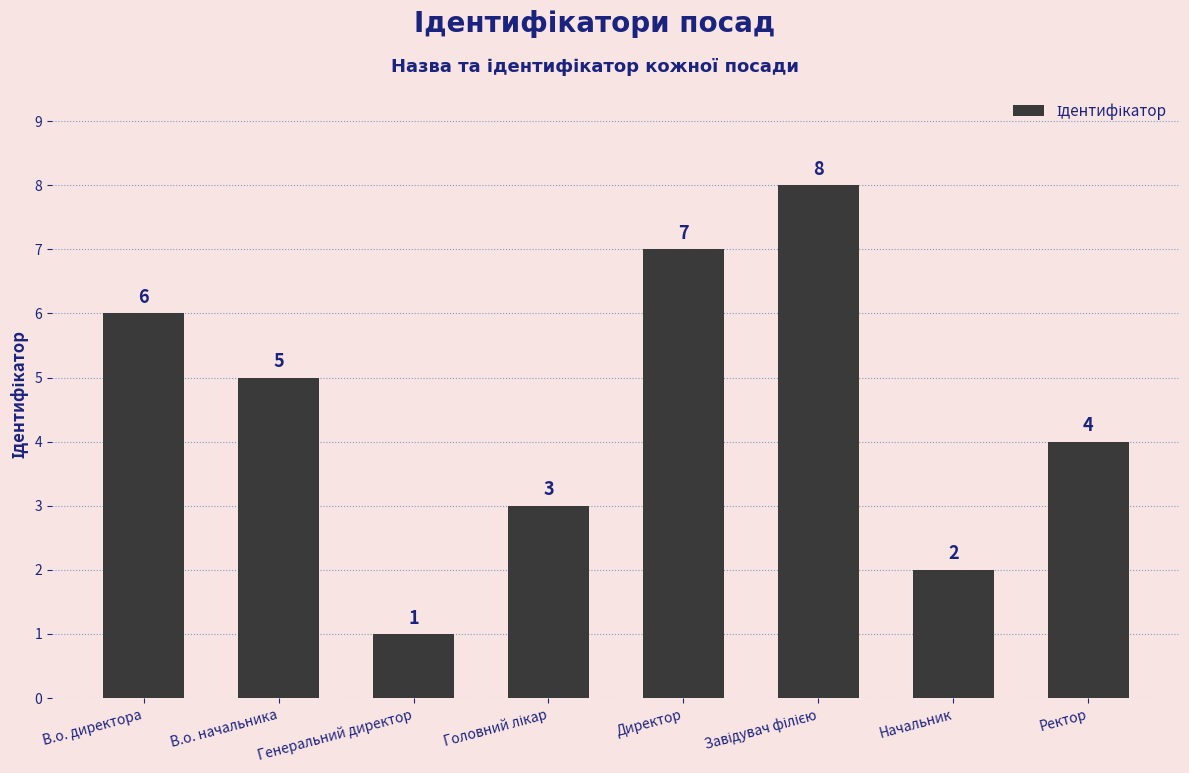

What is the difference between the maximum and minimum values?

7